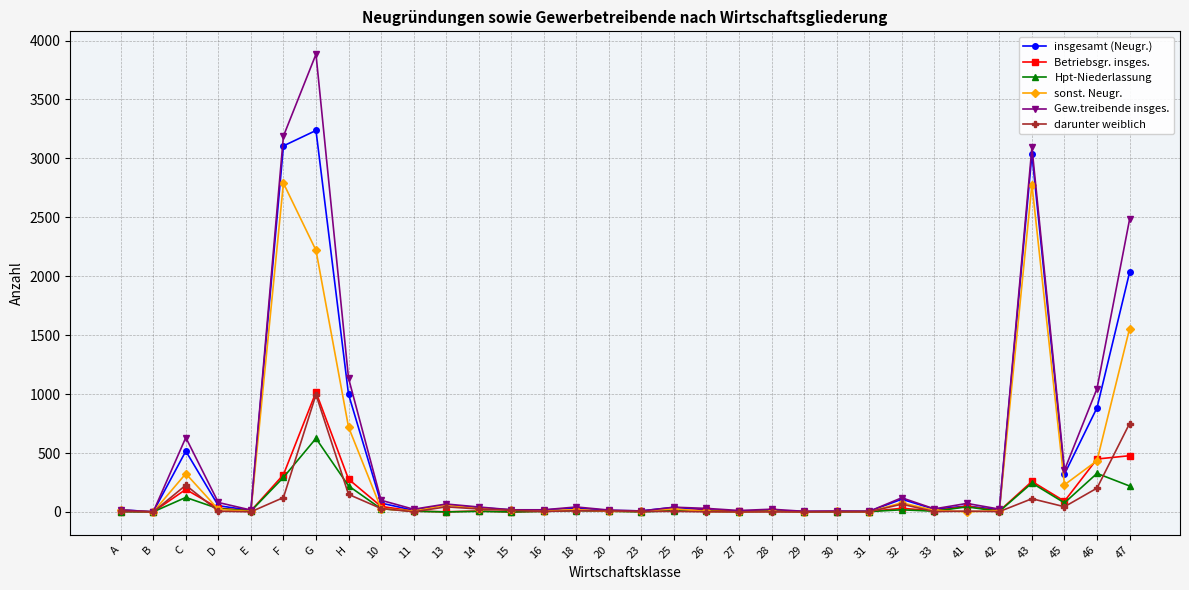

The insgesamt (Neugr.) series shows 3106 at F. True or false?

True